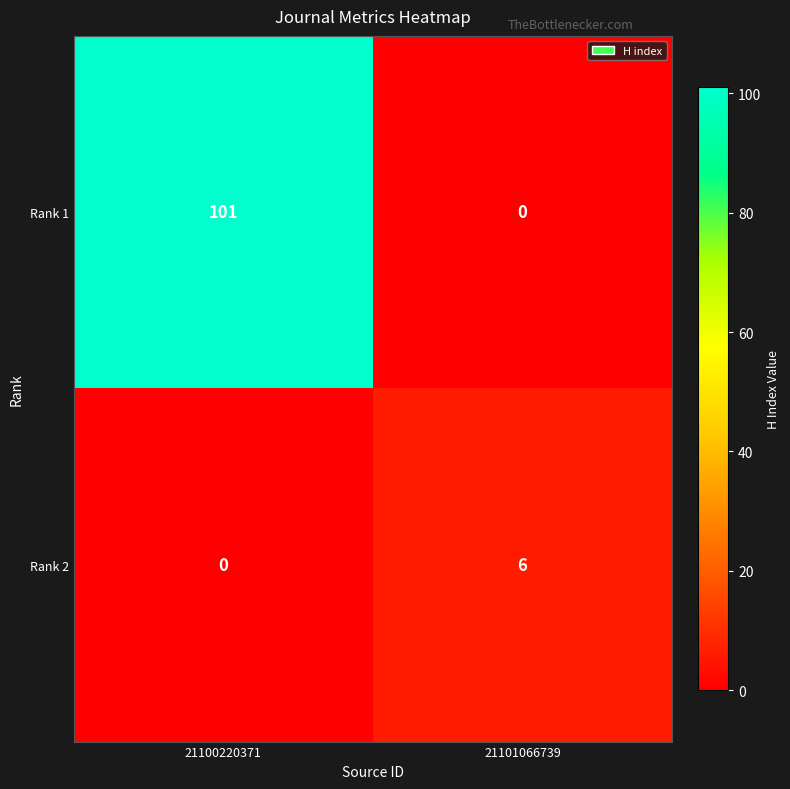

What is the difference between the Rank 2 values at 21101066739 and 21100220371?

6